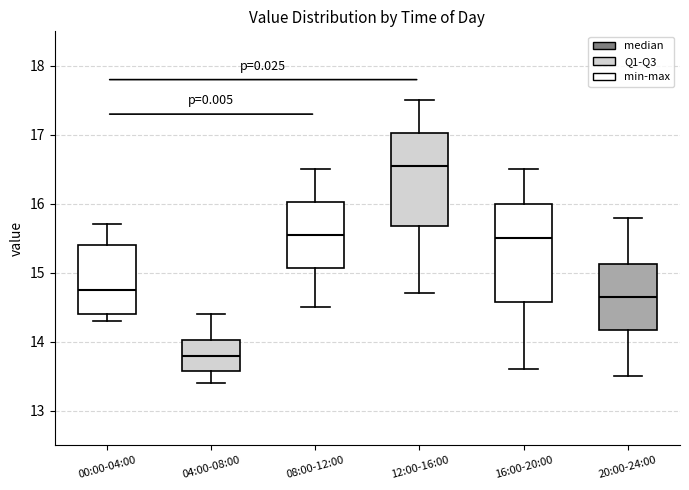

Where does the lower whisker of the box for 16:00-20:00 end on the y-axis? The values are not printed on the chart, so give them approximately, as read against the axis.

13.6